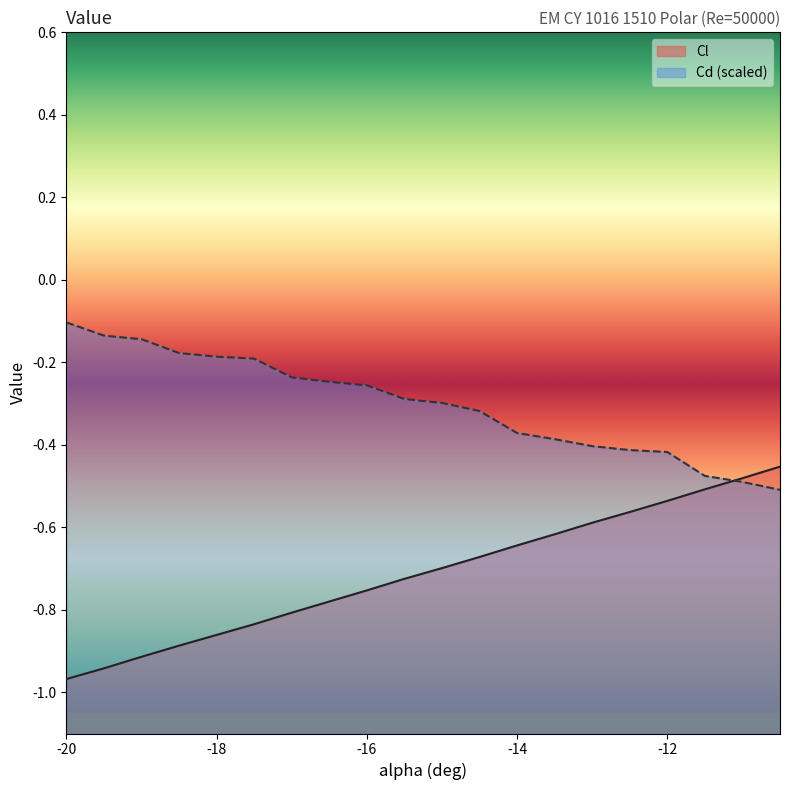

At -12.5, list the series in order from largest to smallest.

Cd, Cl